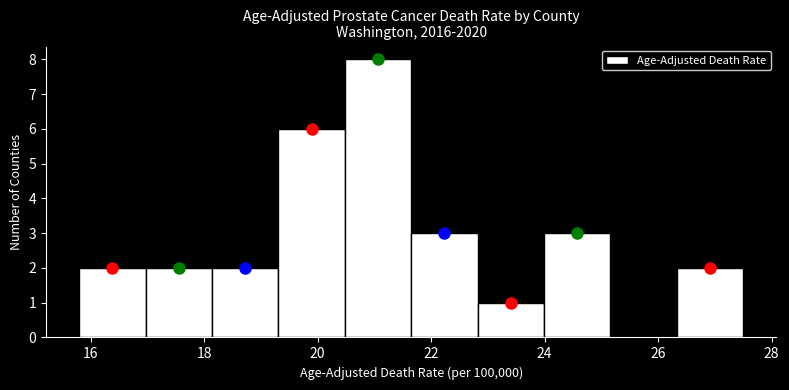

Reading left to right, list every bar in this chart as the range it spans on the x-axis followed by its height. Neither the bar edges nor the heights are printed on the chart, so give them approximately, as read against the axes.

15.8 to 17.0: 2
17.0 to 18.2: 2
18.2 to 19.4: 2
19.4 to 20.4: 6
20.4 to 21.6: 8
21.6 to 22.8: 3
22.8 to 24.0: 1
24.0 to 25.2: 3
25.2 to 26.4: 0
26.4 to 27.6: 2